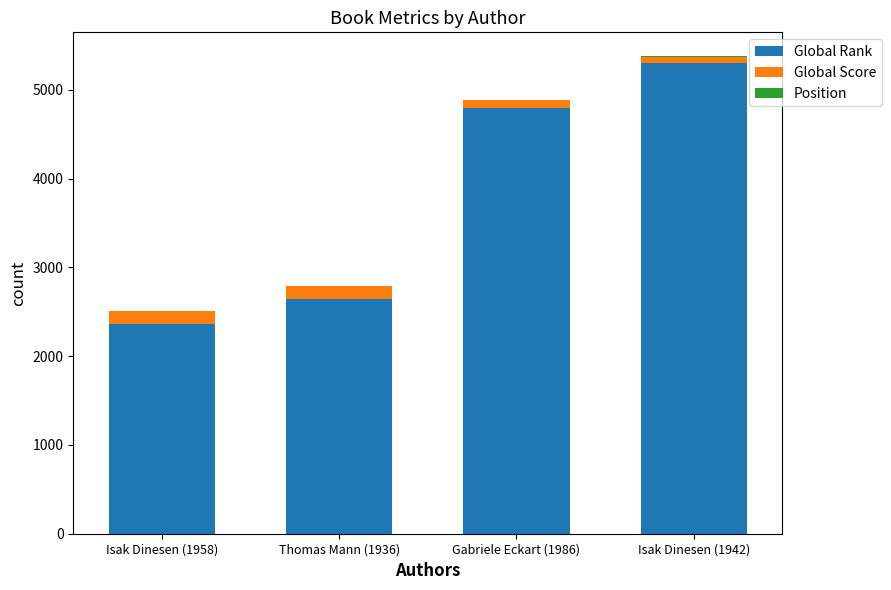

True or false: Global Rank has a value of 6713 at Gabriele Eckart (1986).

False